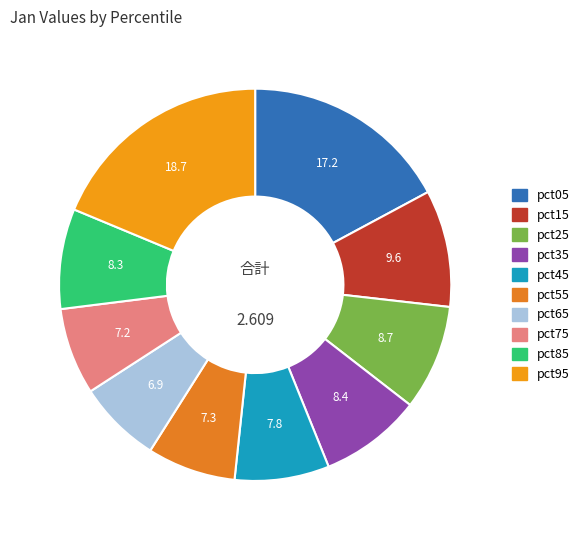

To the nearest percent, what is the combined percentage of pct65 and pct85?

15%